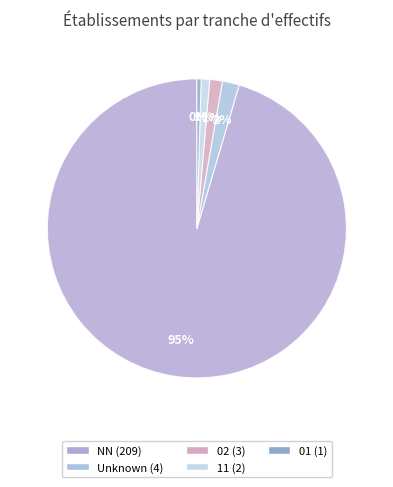

Count the number of slices in the pie.

5